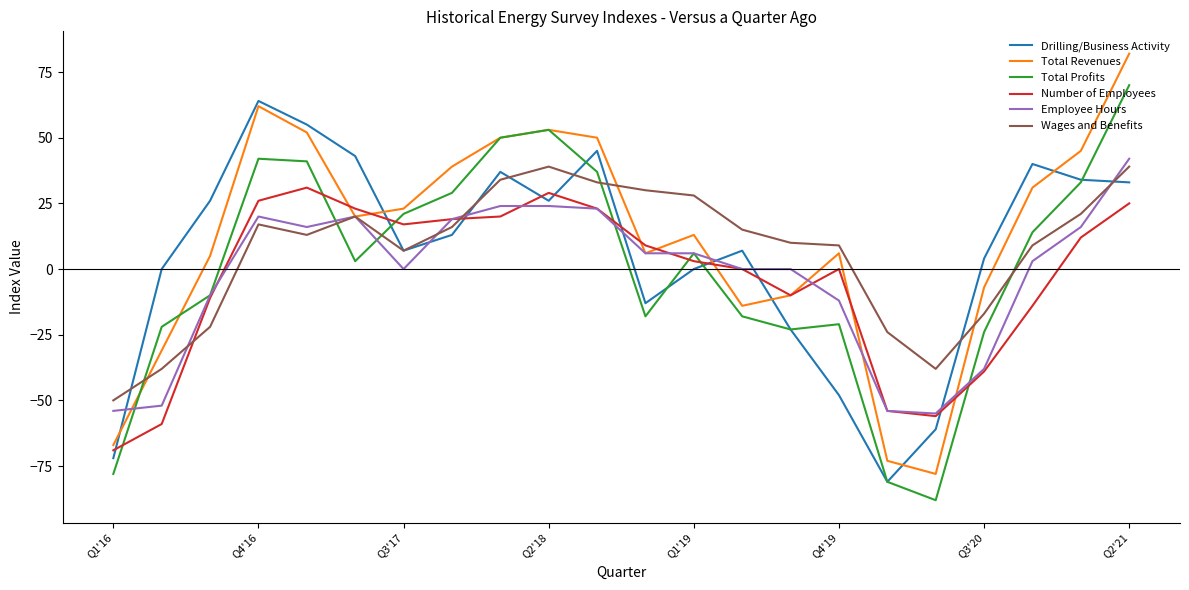

Which series has the widest spread of values?

Total Revenues